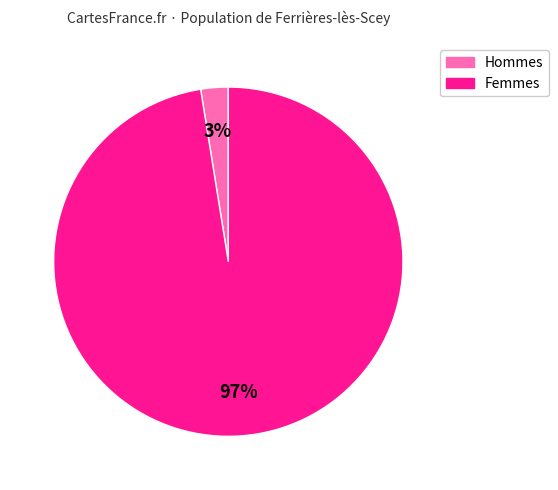

Which slice is the largest?

Femmes